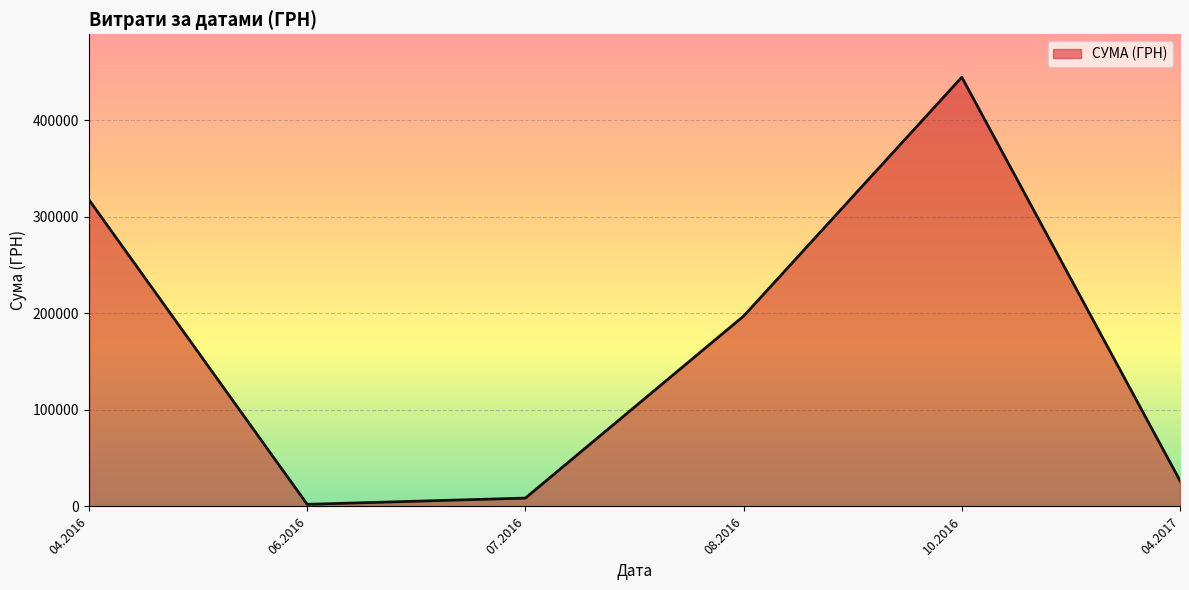

At which category does the data reach its first local peak?

10.2016